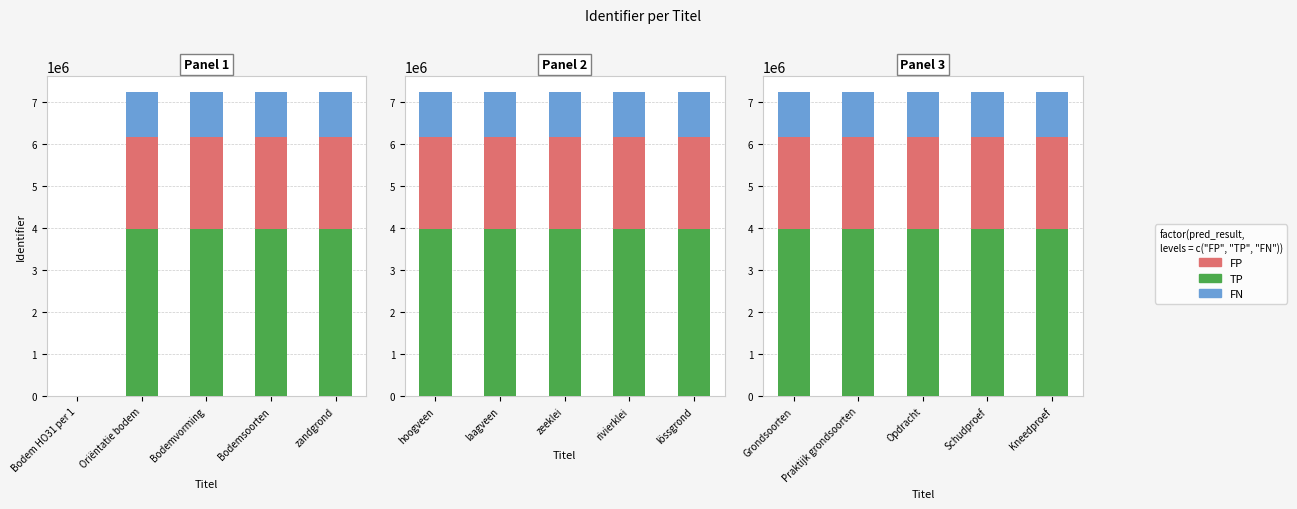

What is the sum of the TP values at Kneedproef and Schudproef?

7974490